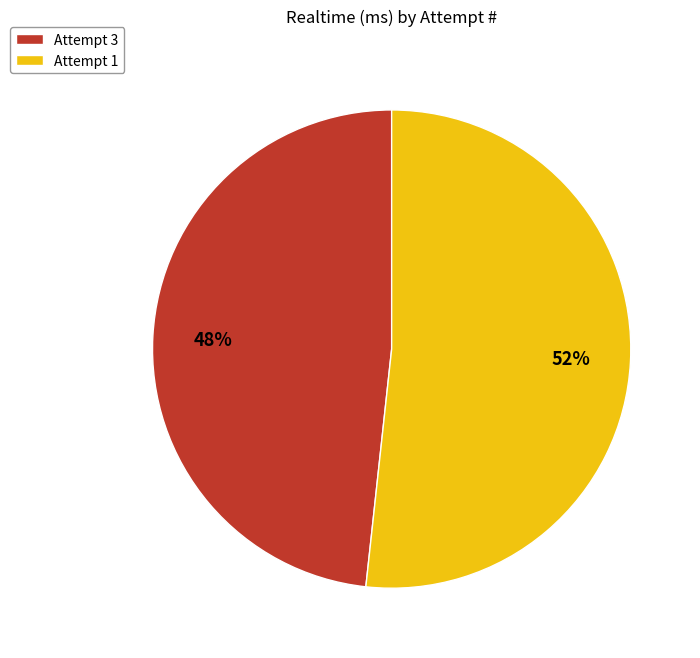

Is there any slice that represents more than half of the pie?

Yes